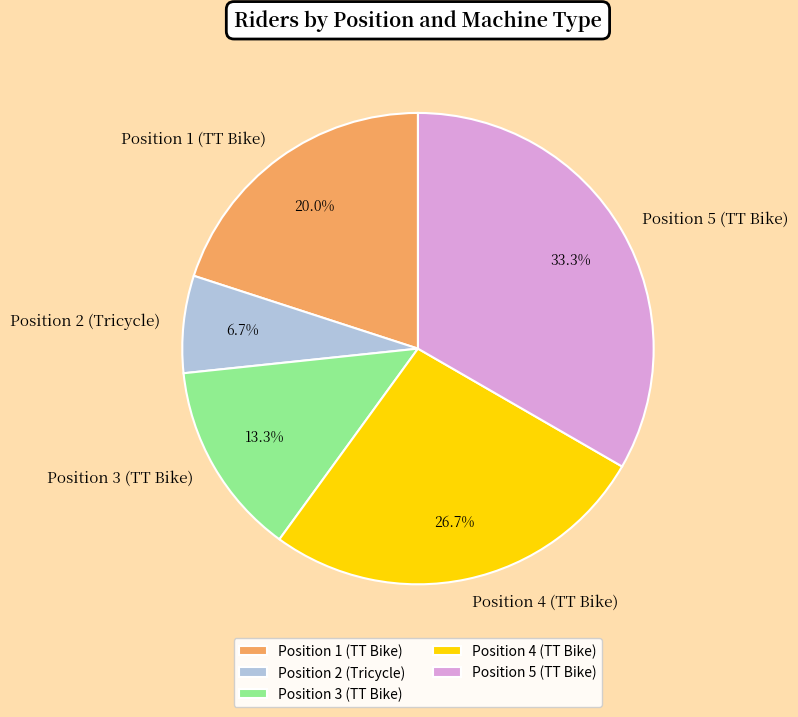

Which slice is the largest?

Position 5 (TT Bike)